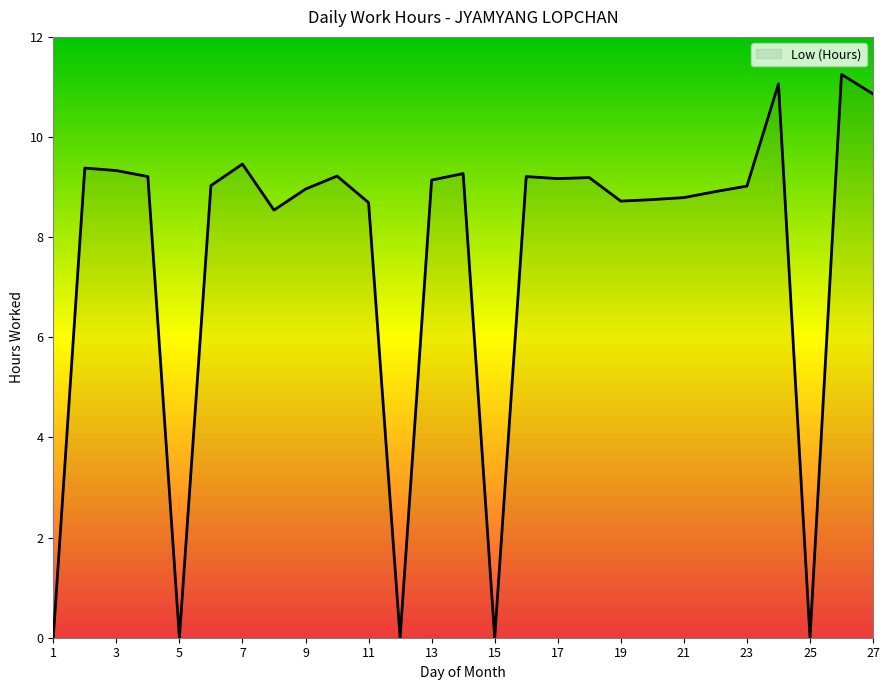

How many lines are shown in the chart?

1